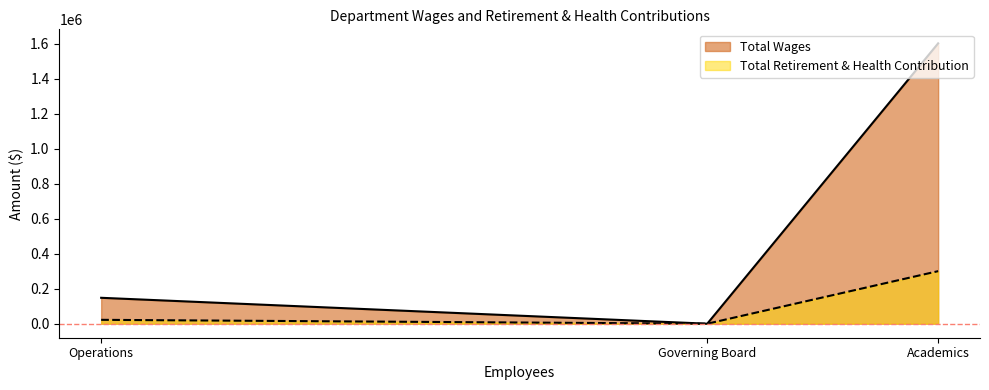

At how many categories does at least one series exceed 868541?

1